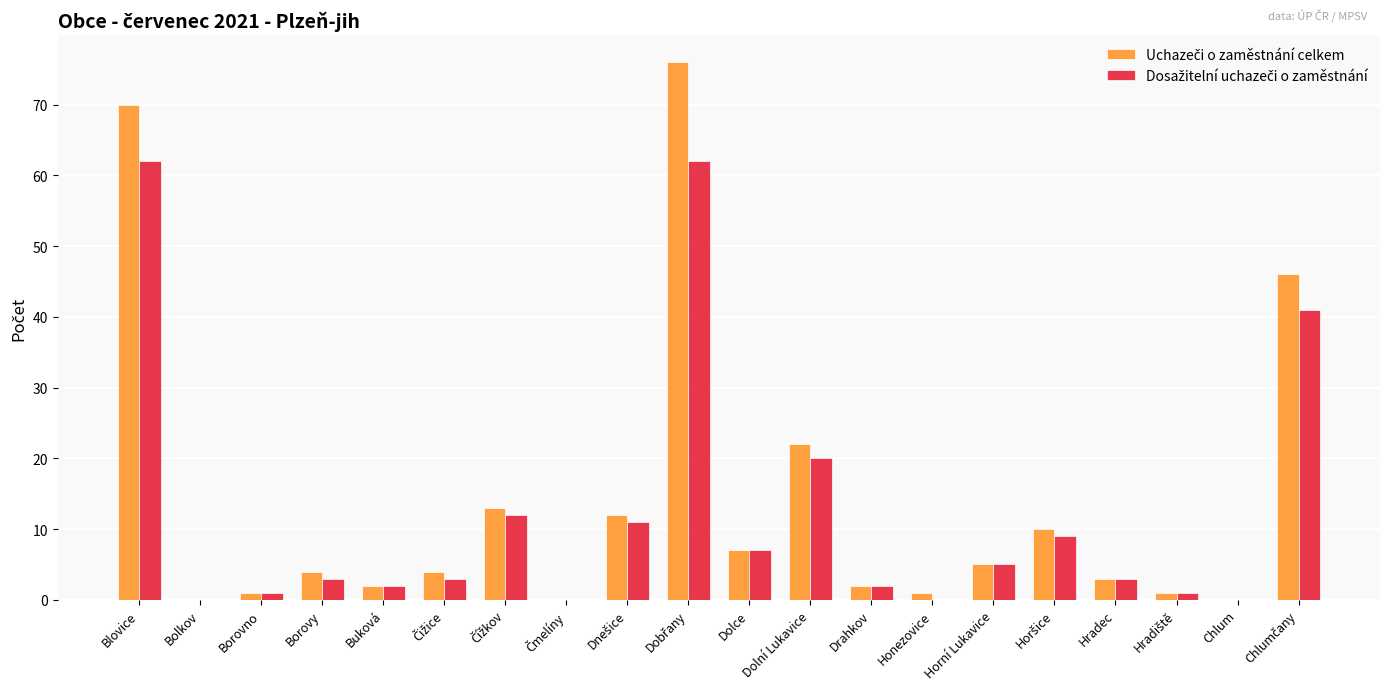

What is the greatest value displayed?

76